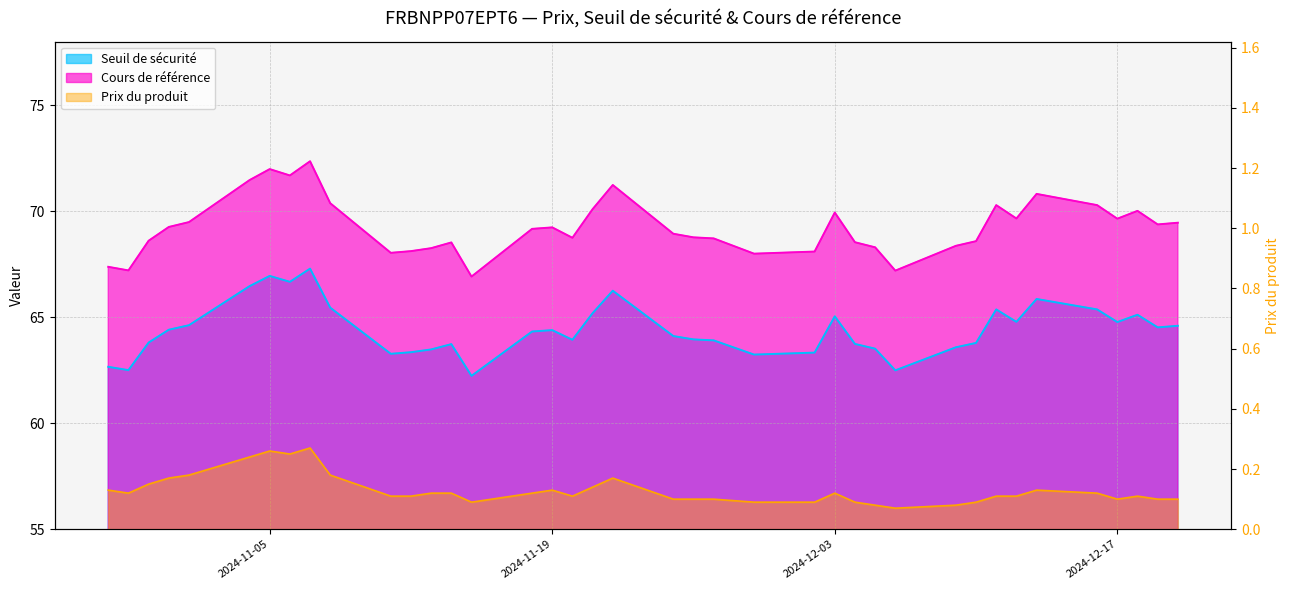

Which series changed the most between 2024-12-02 and 2024-12-06?

Cours de référence